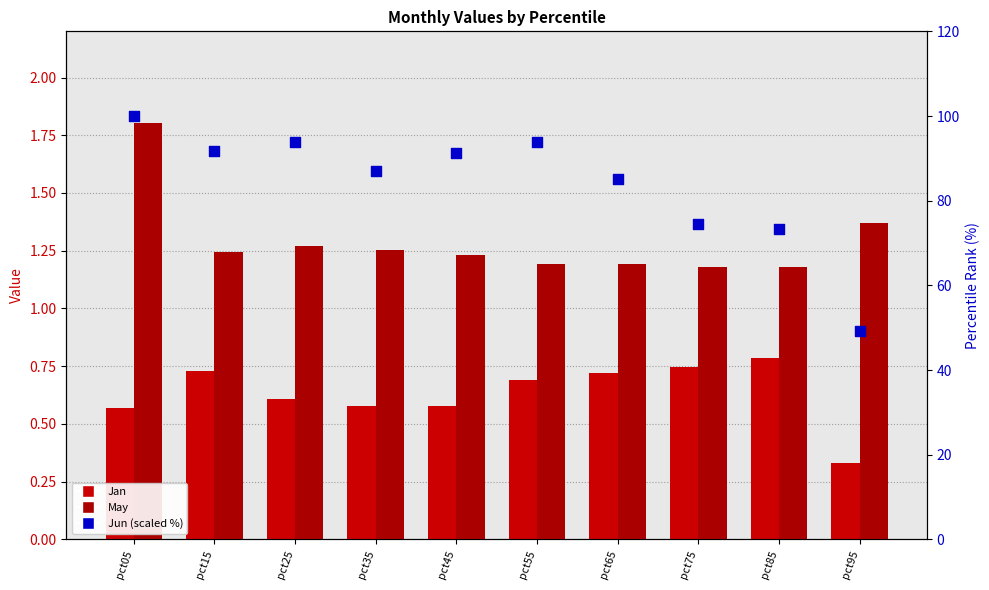

What is the total value across all series at pct95?

50.8